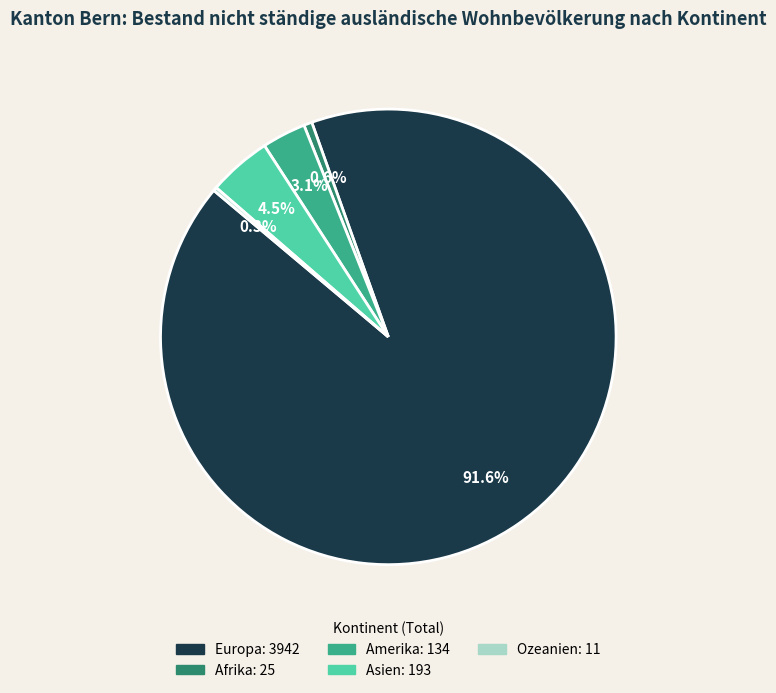

Which category has the biggest portion of the pie?

Europa